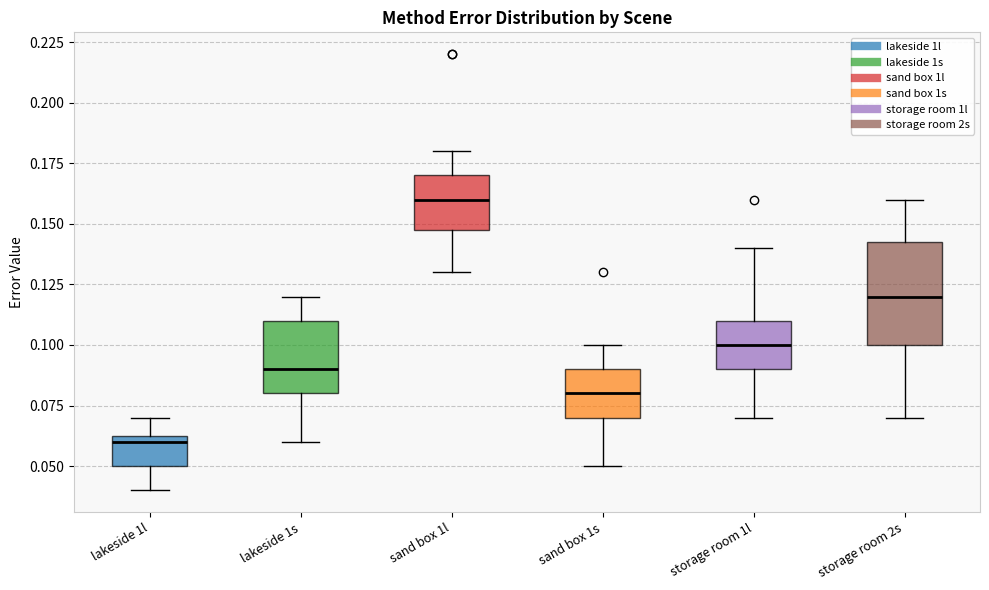

Where is the lower edge of the box for storage room 1l on the y-axis? The values are not printed on the chart, so give them approximately, as read against the axis.

0.090